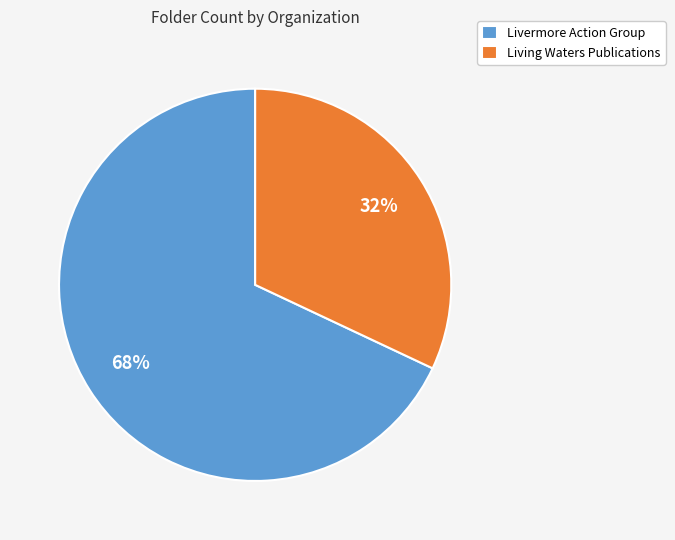

The Livermore Action Group slice represents 56% of the pie. True or false?

False